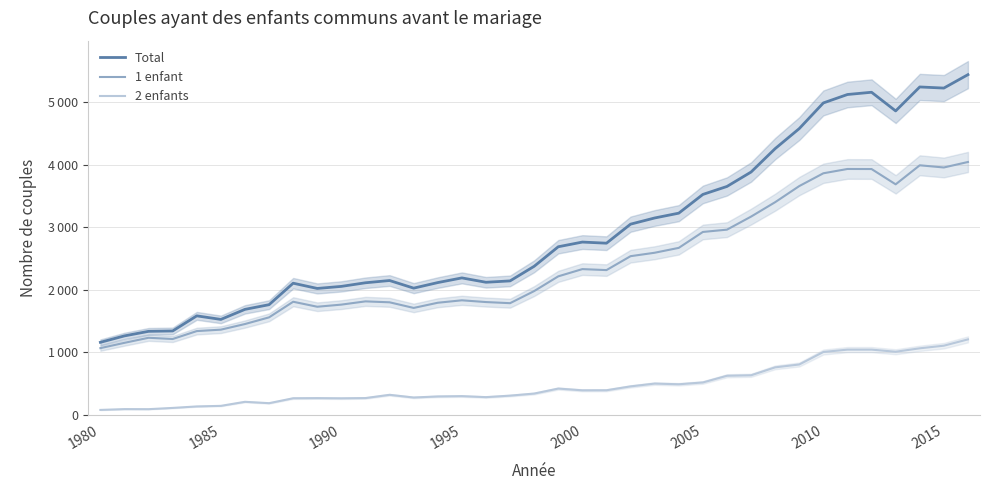

The 1 enfant series shows 2978 at 19. True or false?

False